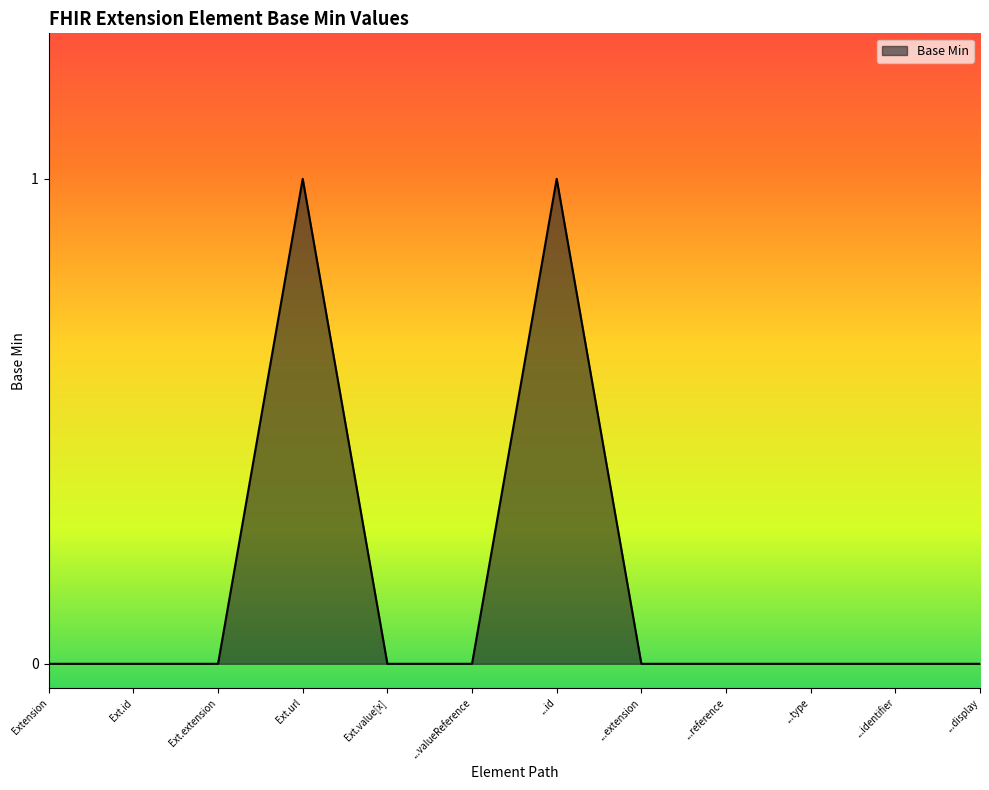

What position from the right is ...type?

3